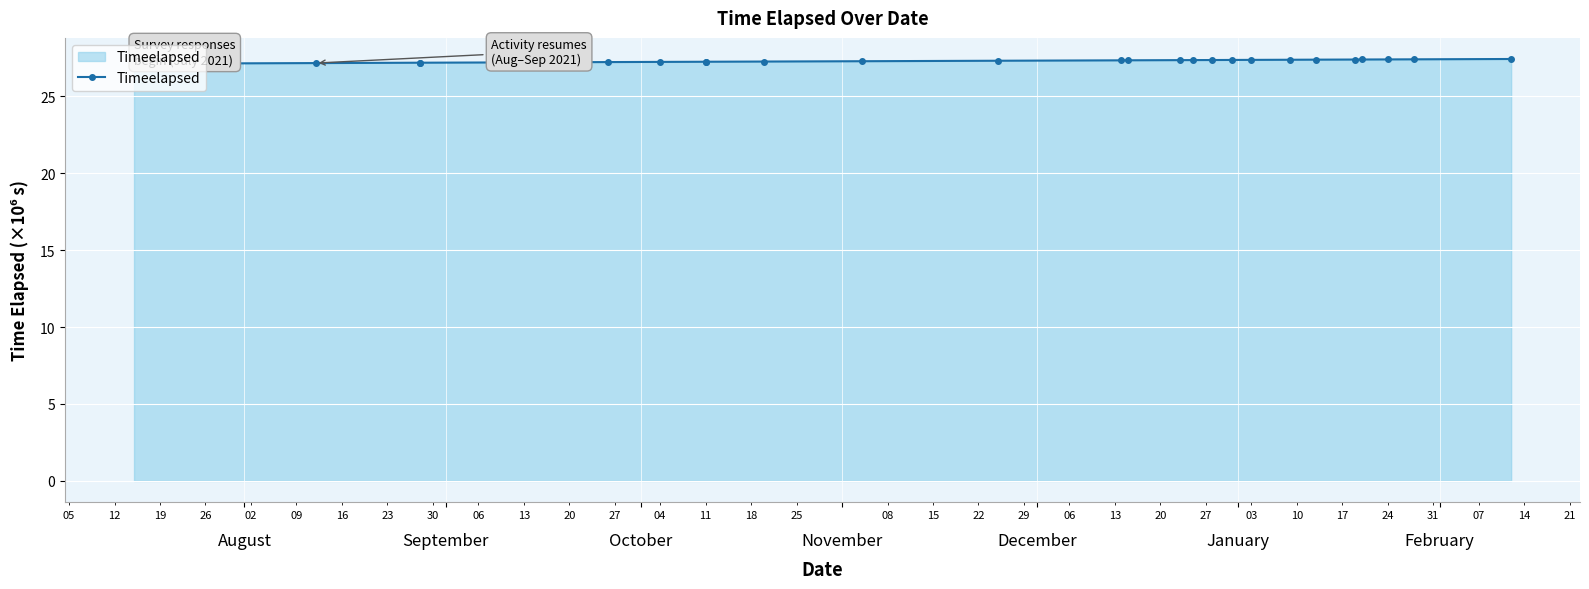

What is the average value?

27.2